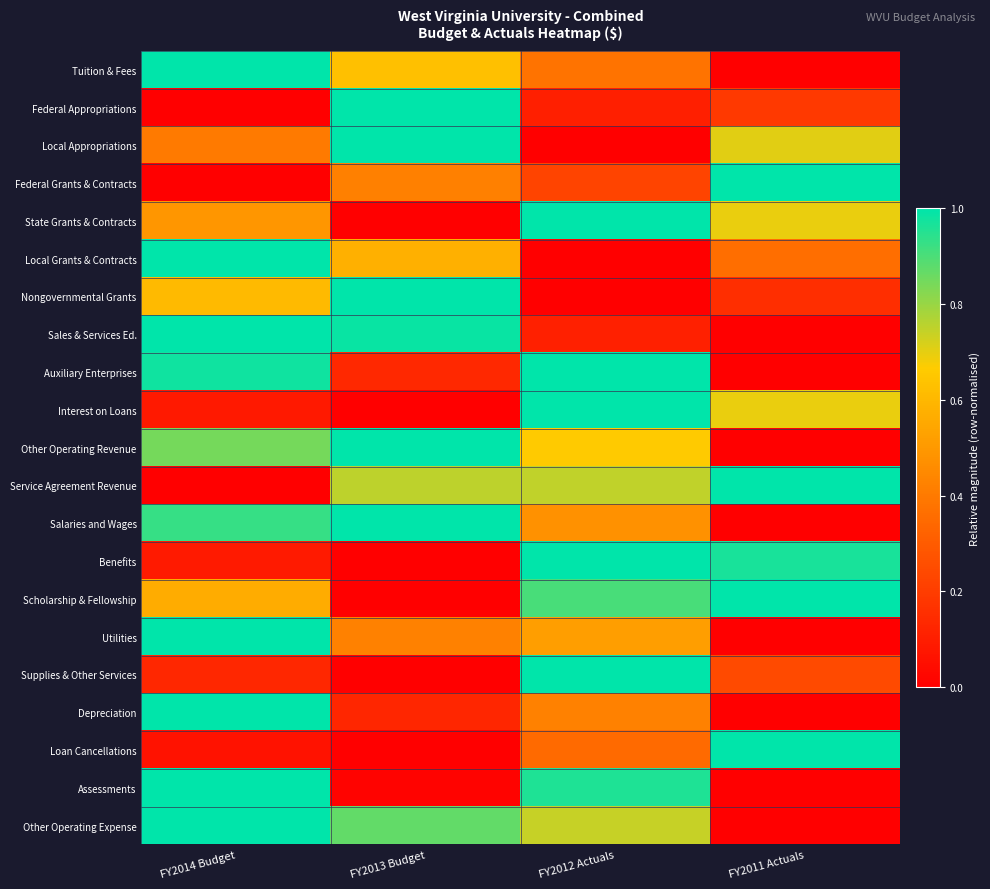

At how many categories does at least one series exceed 0?

4